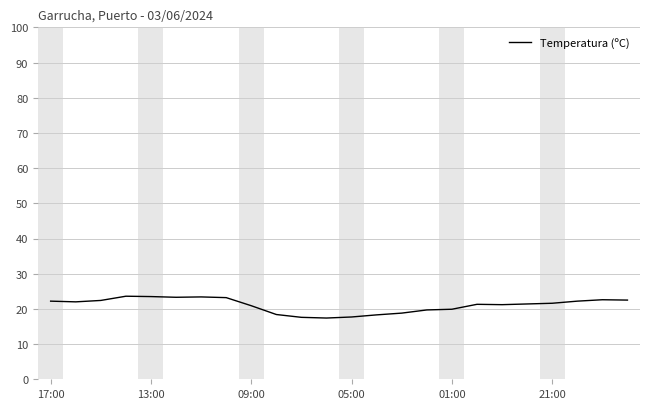

What is the difference between the maximum and minimum values?

6.2